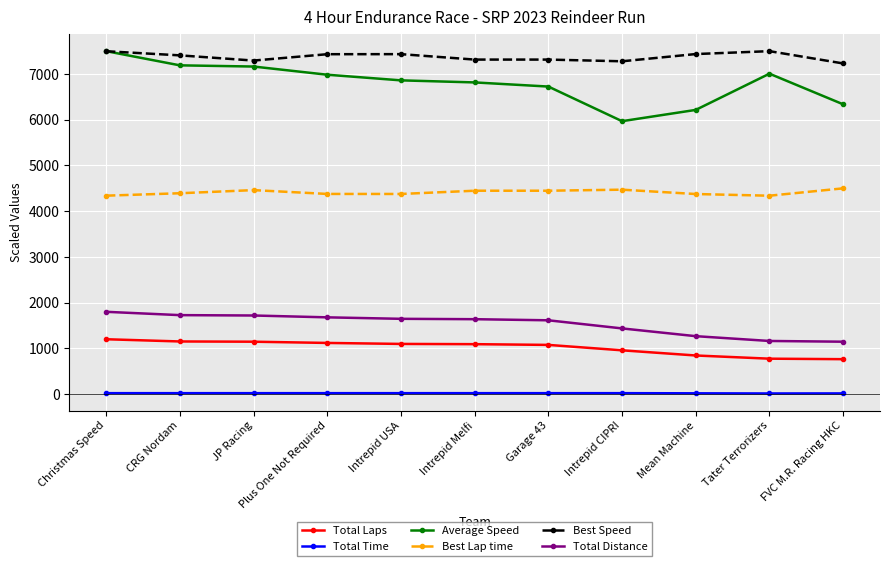

At Intrepid Melfi, list the series in order from smallest to largest.

Total Time, Total Laps, Total Distance, Best Lap time, Average Speed, Best Speed